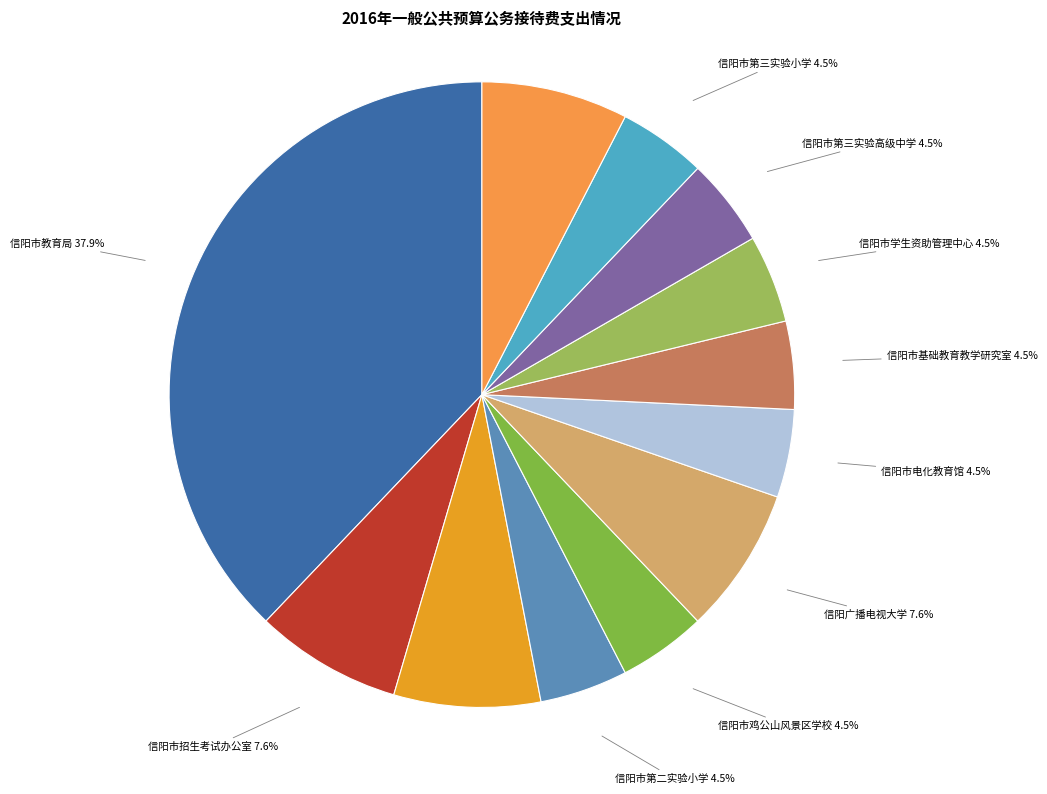

To the nearest percent, what is the average slice percentage?

8%